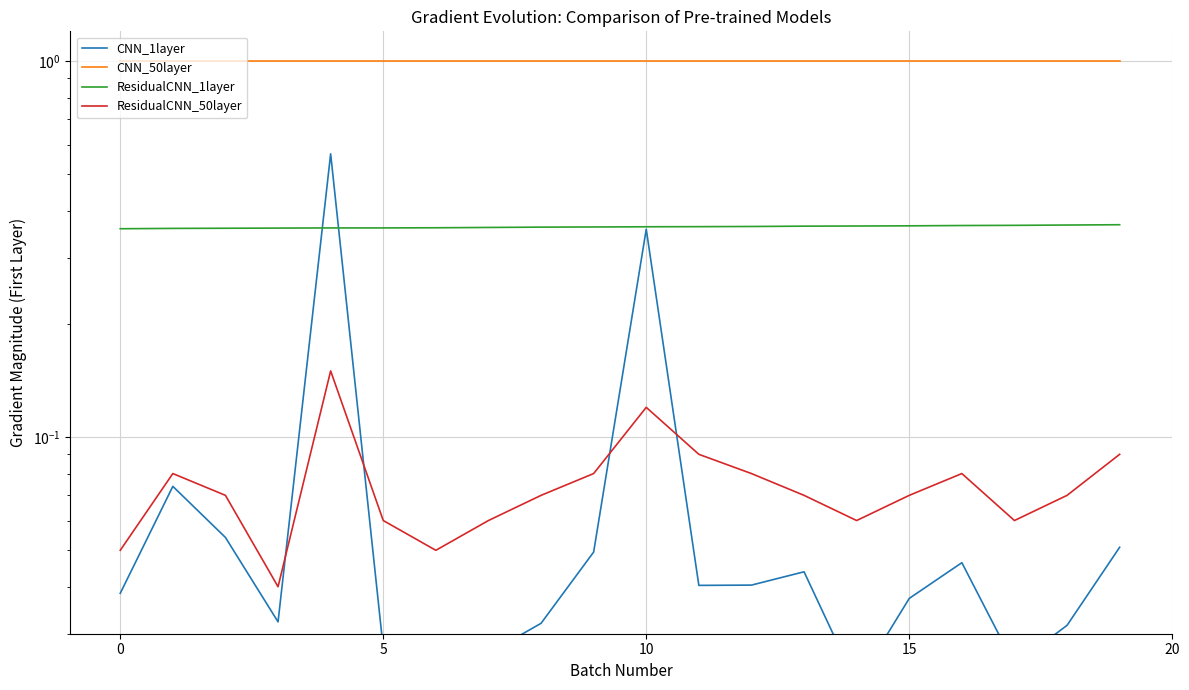

How many interior local peaks does the CNN_1layer series have?

5